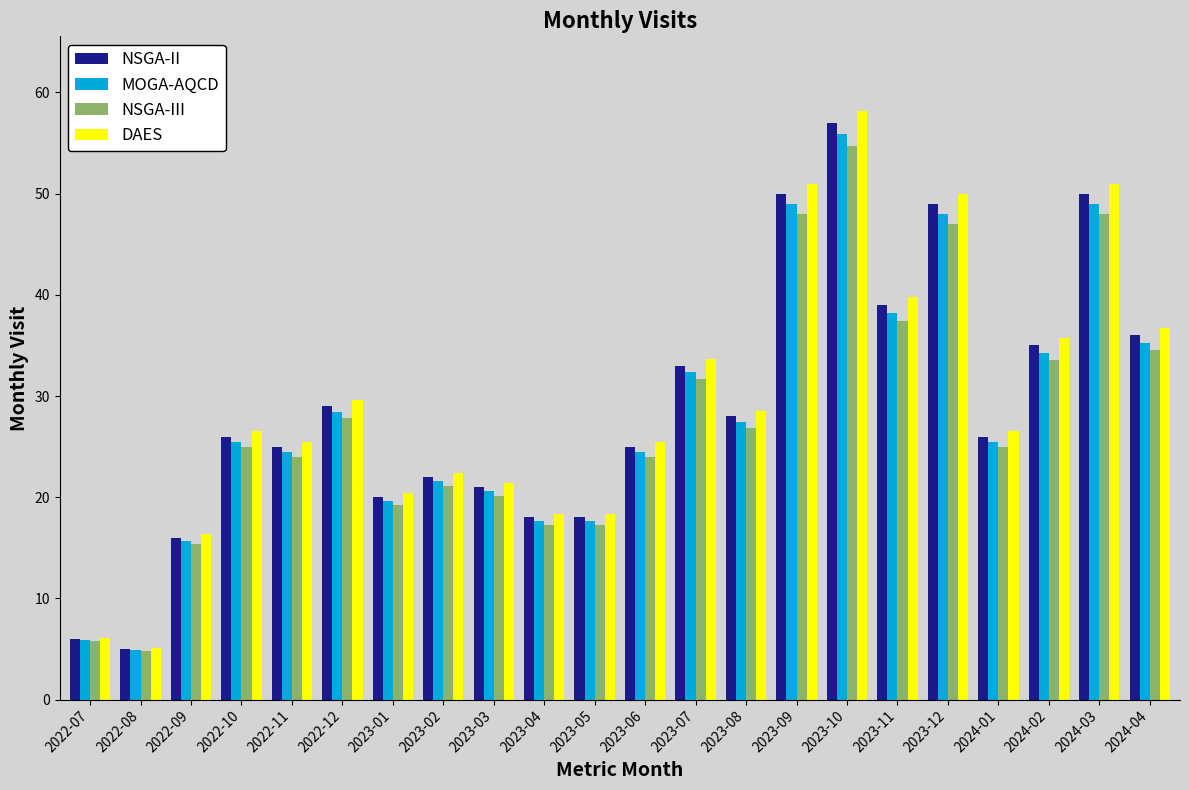

What is the label of the 4th bar from the left?

2022-10